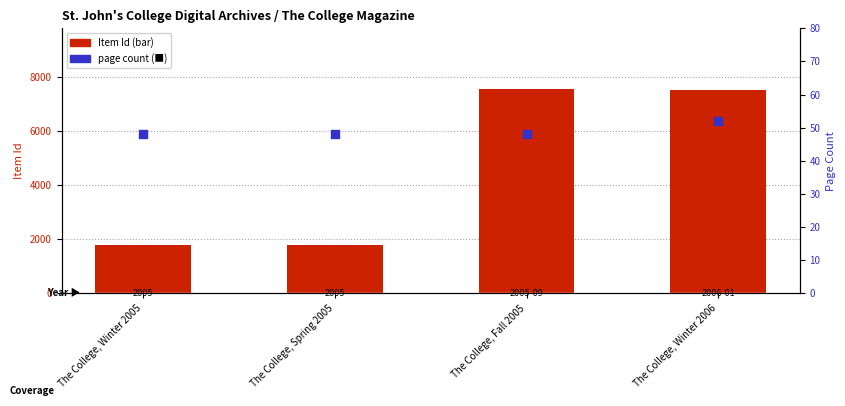

What is the total value across all series at The College, Winter 2006?

7590